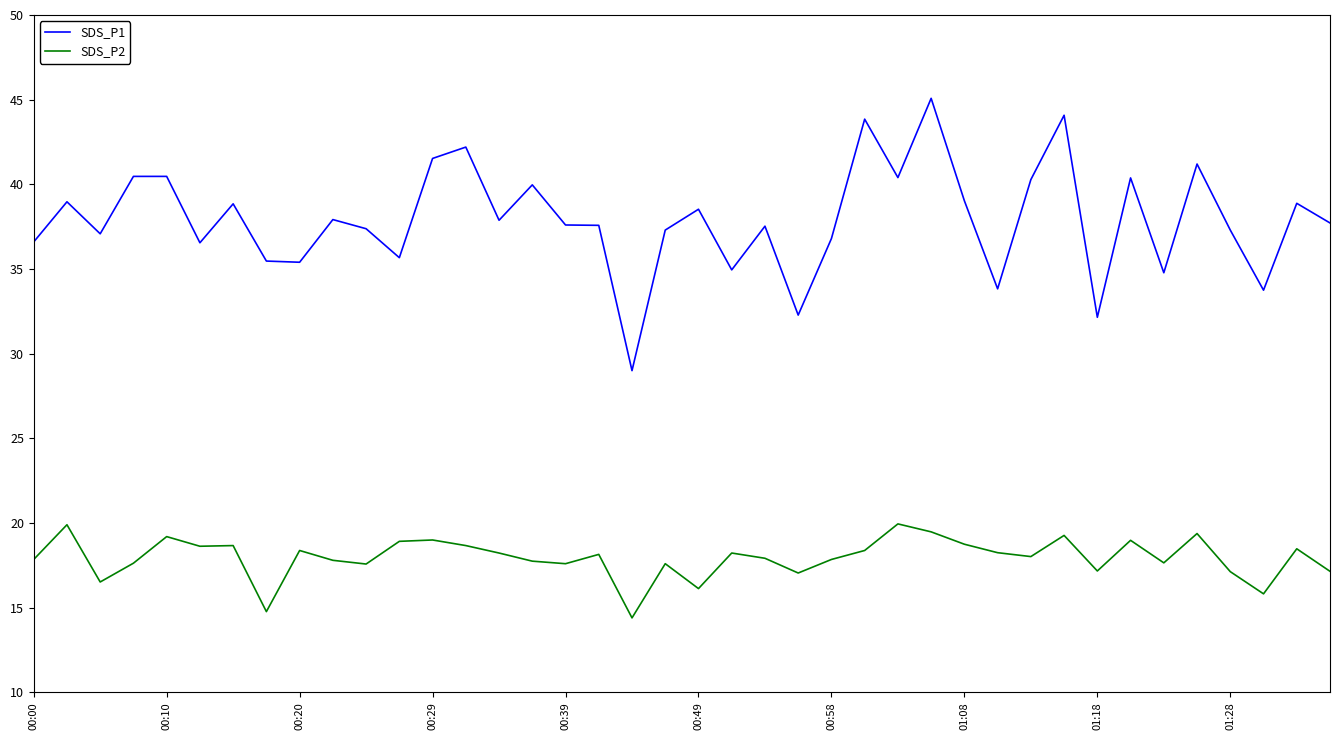

What is the difference between the maximum and minimum values in the SDS_P1 series?

16.1